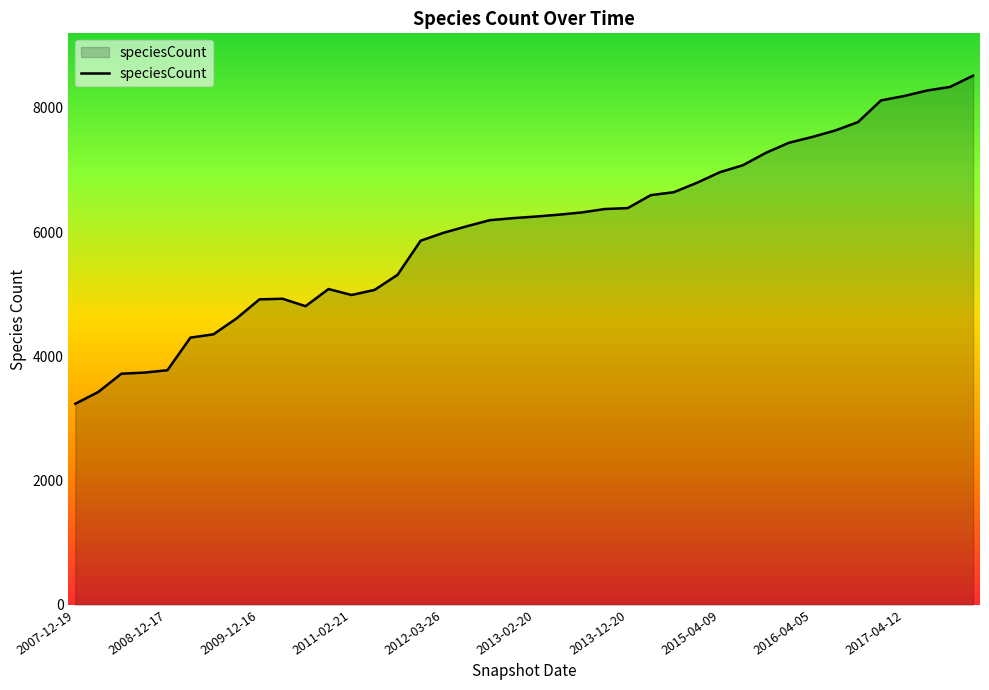

What is the difference between the maximum and minimum values?

5282